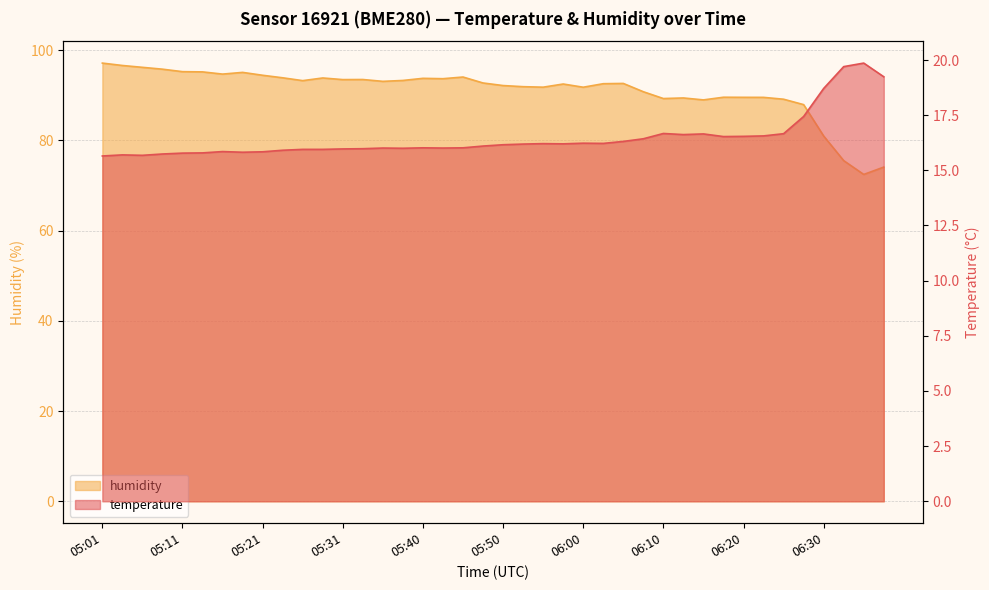

At which label does temperature reach its peak?

06:35